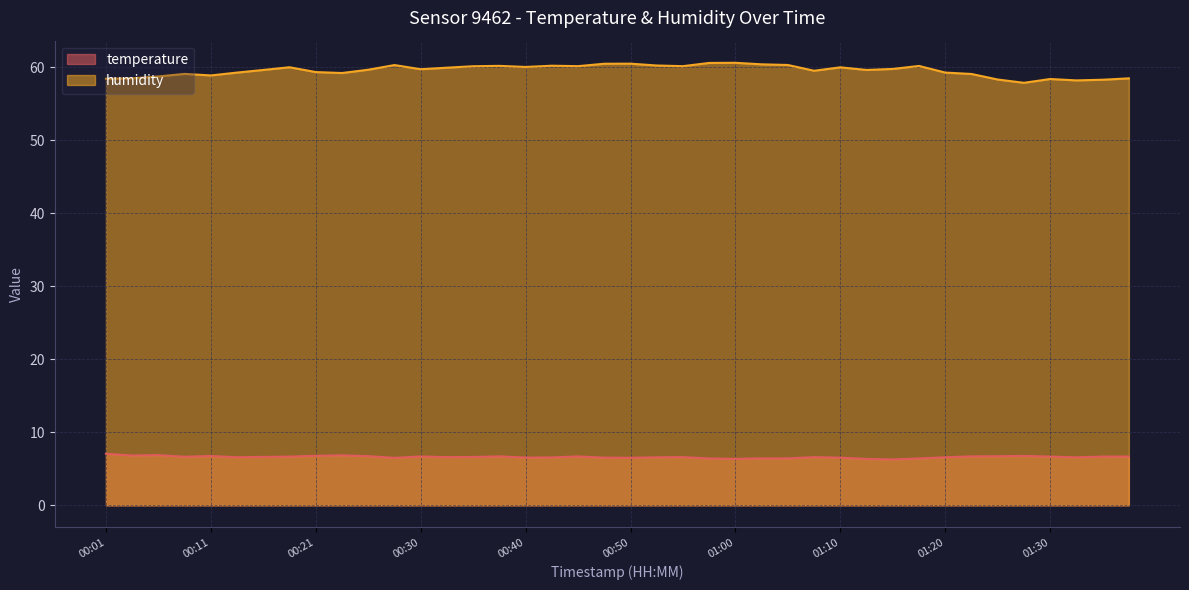

True or false: temperature and humidity intersect in this chart.

False